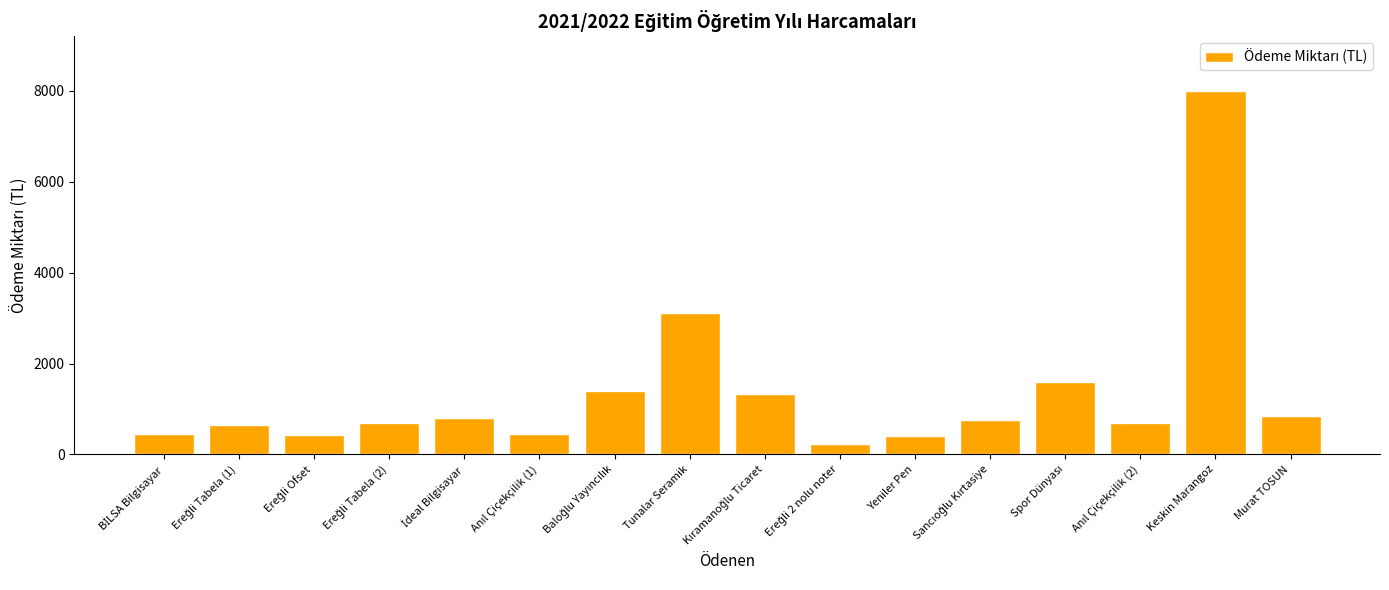

The chart shows a value of 3100.8 at Tunalar Seramik. True or false?

True